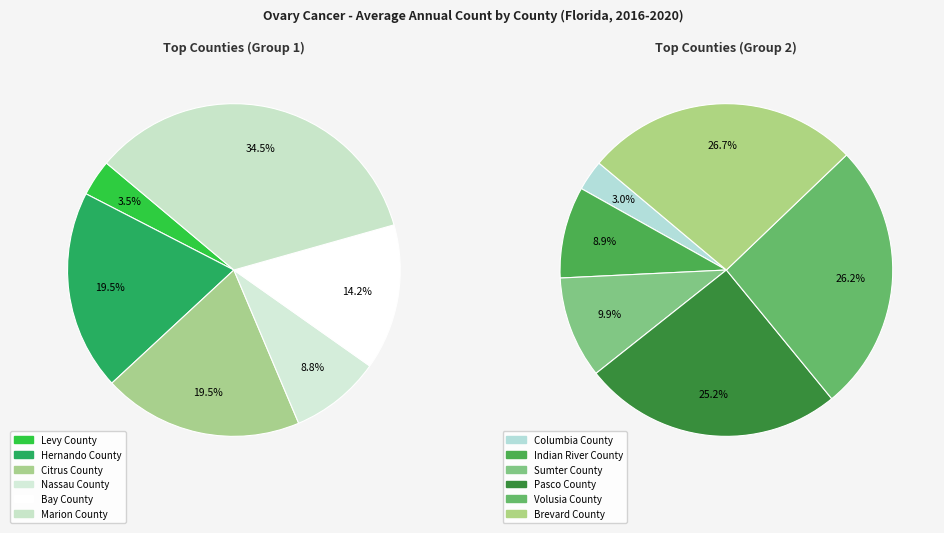

Do Volusia County and Citrus County together represent more than half of the pie?

No